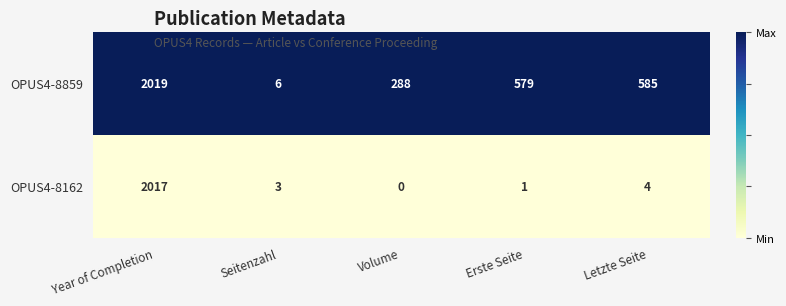

At how many categories does at least one series exceed 0?

5